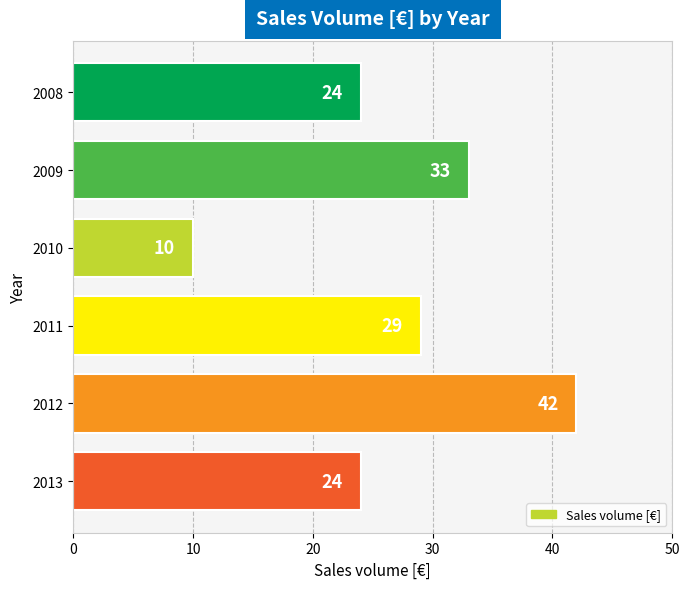

Is it true that the value at 2011 is 12?

False